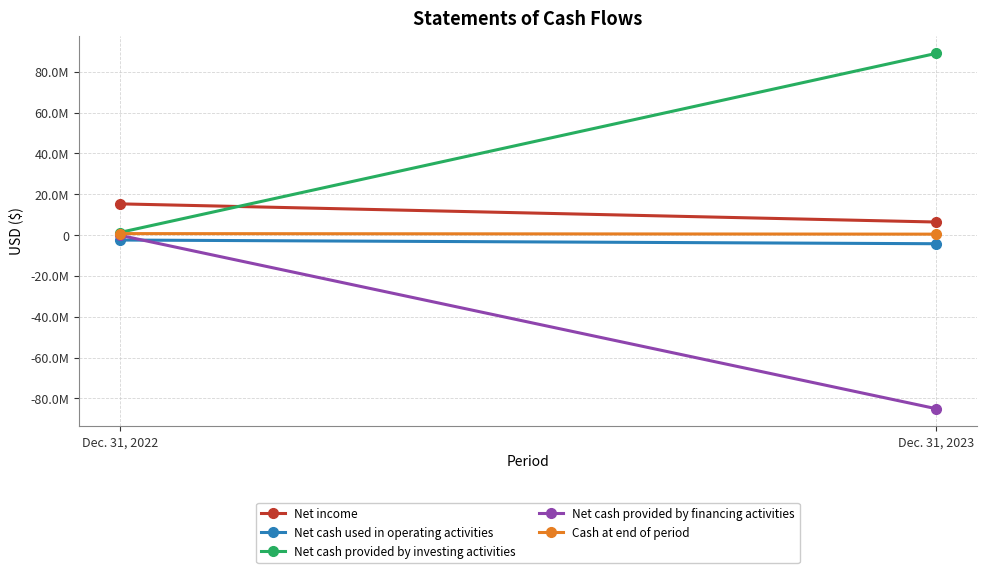

Reading left to right, list all the values displayed in this chart.

Net income: 15304000	6399000
Net cash used in operating activities: -2425000	-4235000
Net cash provided by investing activities: 1261000	89036000
Net cash provided by financing activities: -70000	-85071000
Cash at end of period: 732000	462000